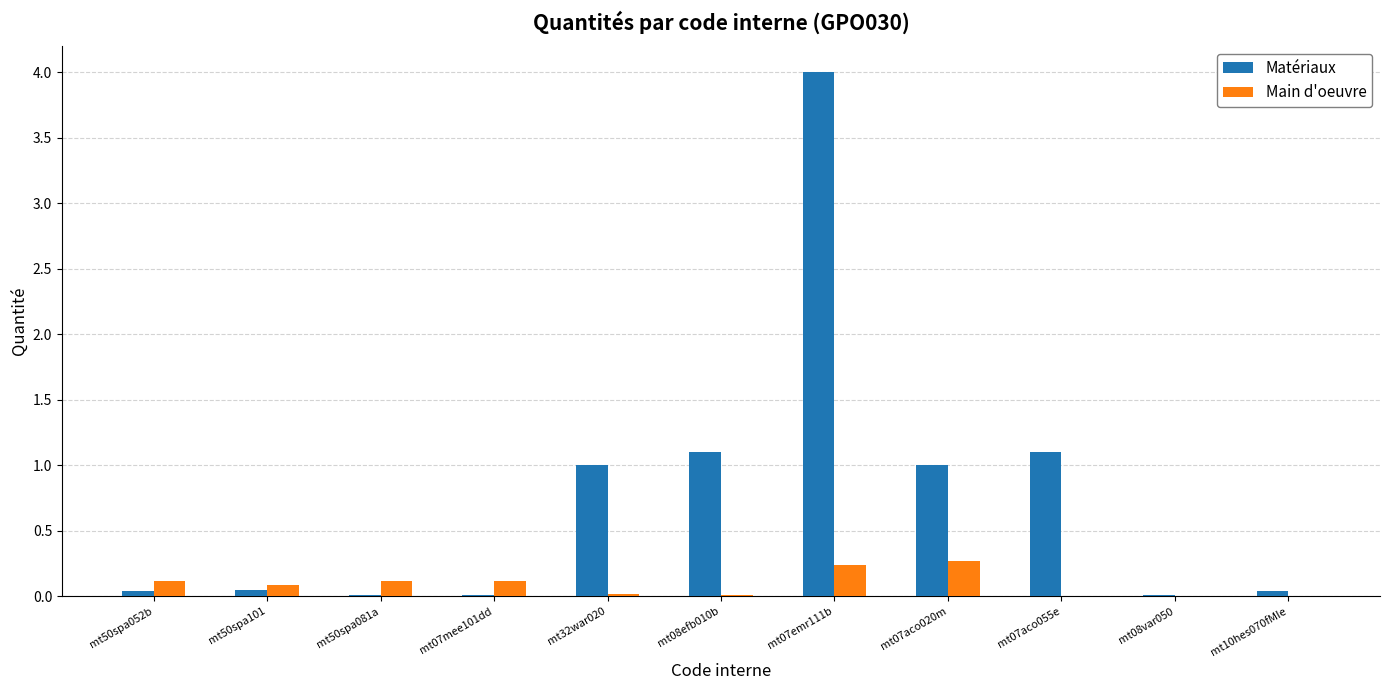

What is the highest value of the Main d'oeuvre series?

0.3